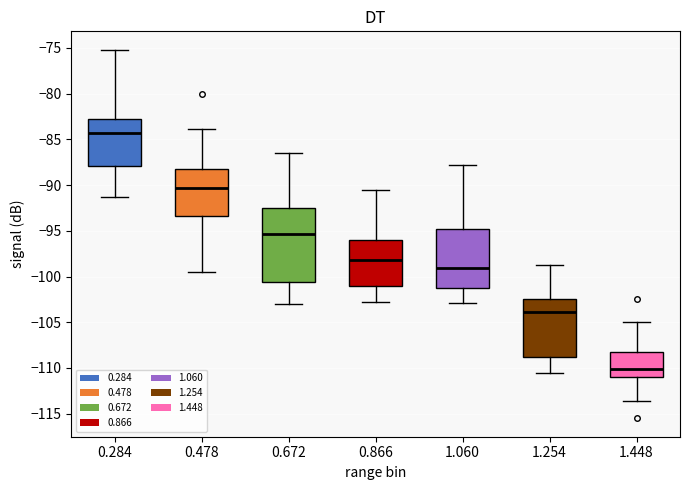

Where does the lower whisker of the box at x = 1.254 end on the y-axis? The values are not printed on the chart, so give them approximately, as read against the axis.

-110.5